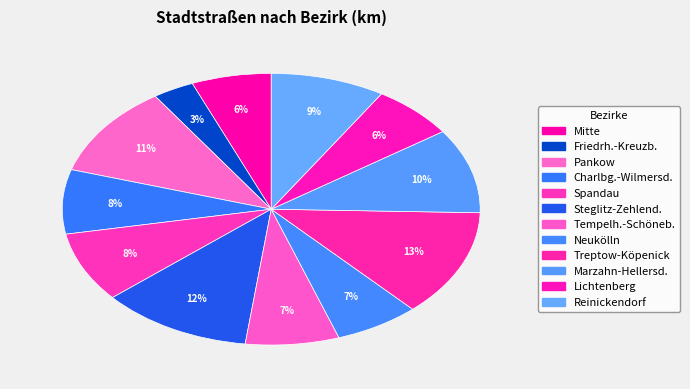

Is it true that Friedrh.-Kreuzb. is 3% of the pie?

True